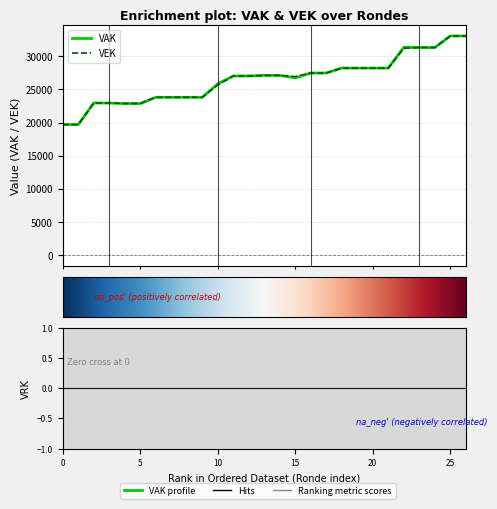

The VAK series shows 11650 at 2021 1ste aanpassing - goedgekeurd. True or false?

False